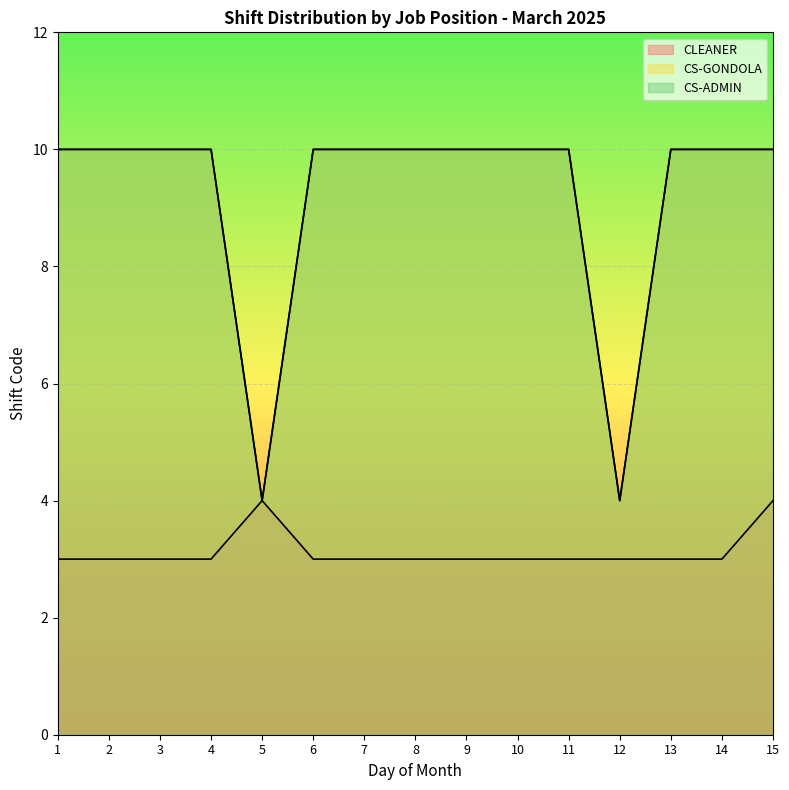

What is the sum of all CLEANER values?

47